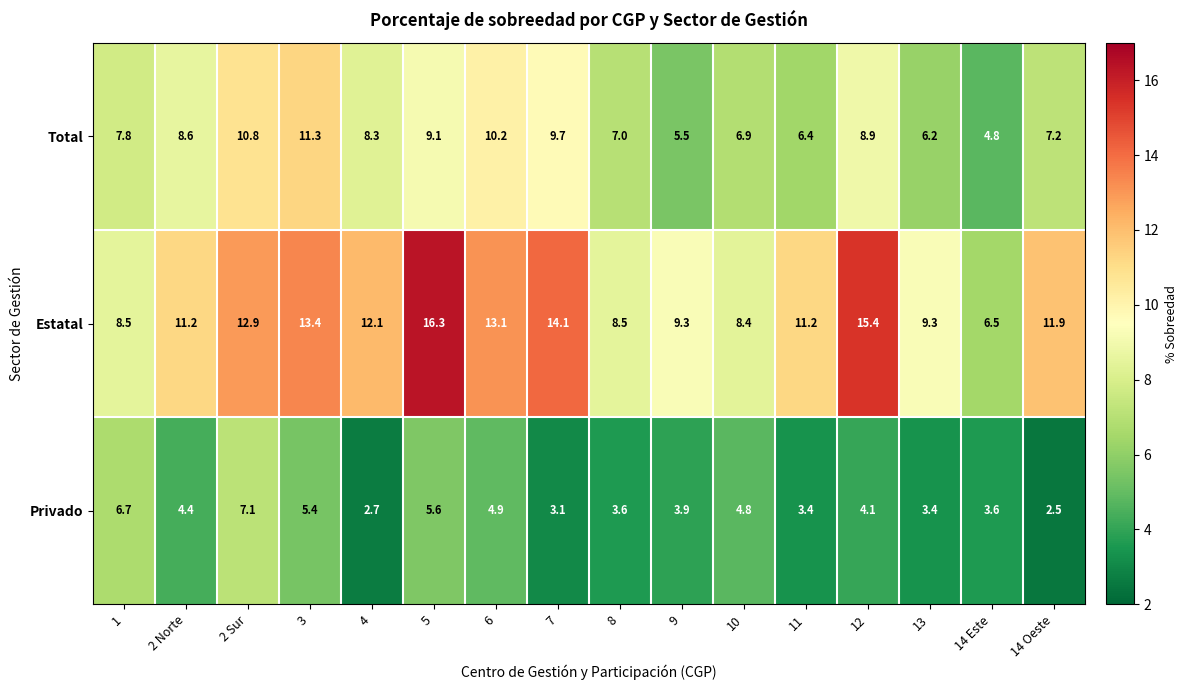

Rank the series by their maximum value, from lowest to highest.

Privado, Total, Estatal